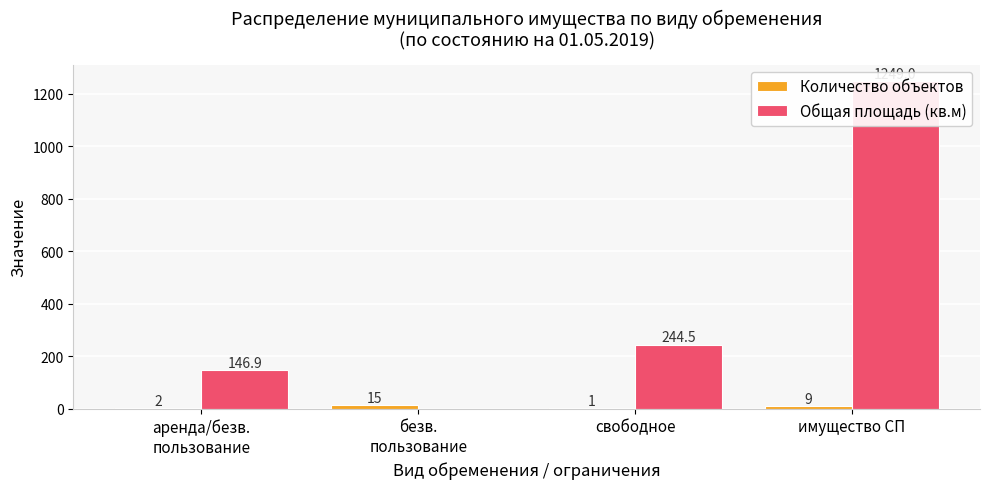

Reading left to right, list all the values displayed in this chart.

Количество объектов: 2.0	15.0	1.0	9.0
Общая площадь (кв.м): 146.9	0.0	244.5	1249.0